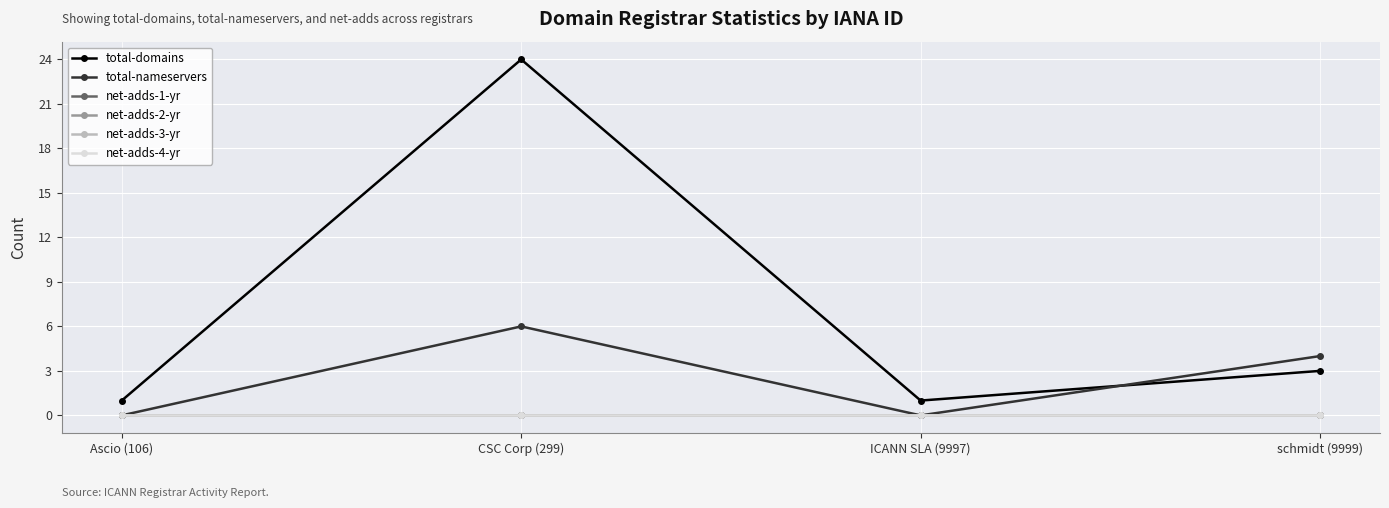

What is the label of the 2nd point from the right?

ICANN SLA (9997)